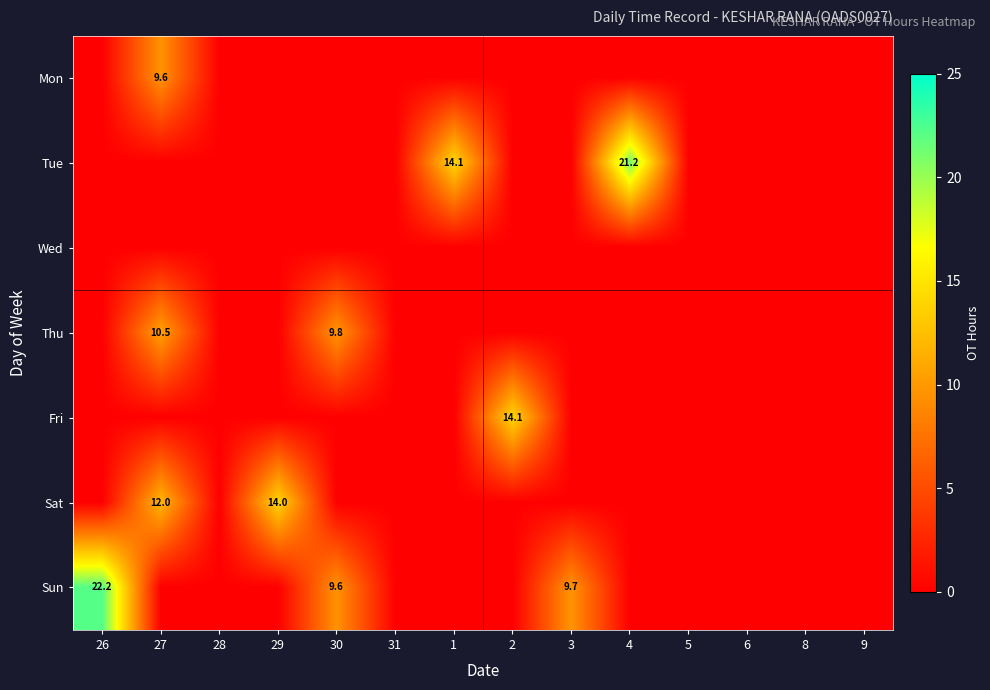

At how many categories does at least one series exceed 1?

8